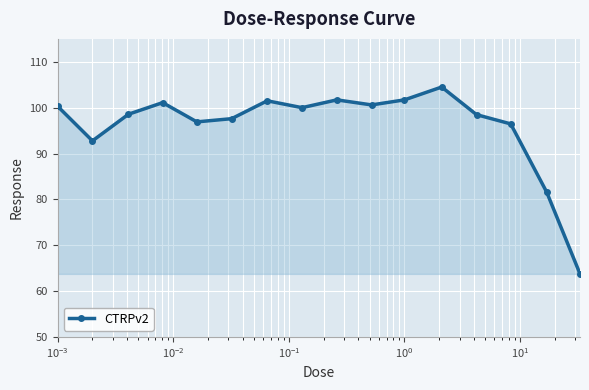

What is the difference between the maximum and second lowest values?

22.9